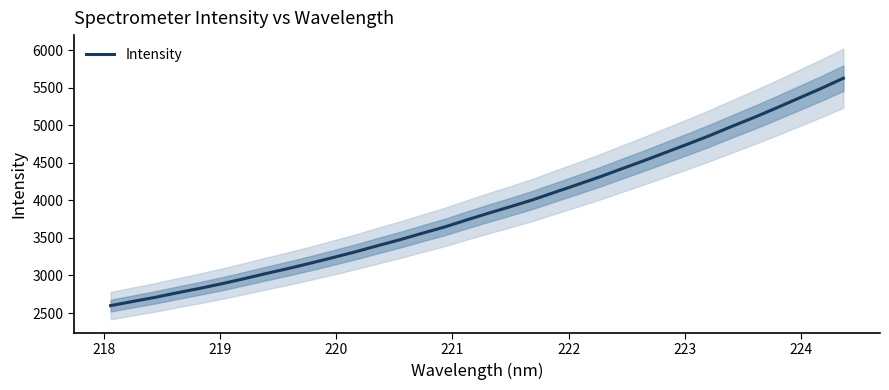

How many values are below 3828?

17